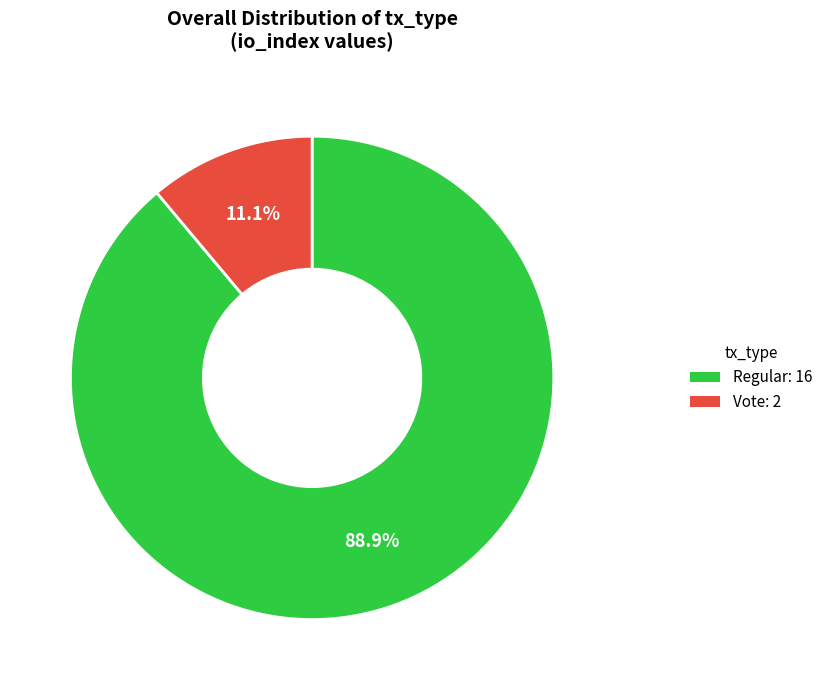

To the nearest percent, what is the difference between the Regular and Vote slice percentages?

78%